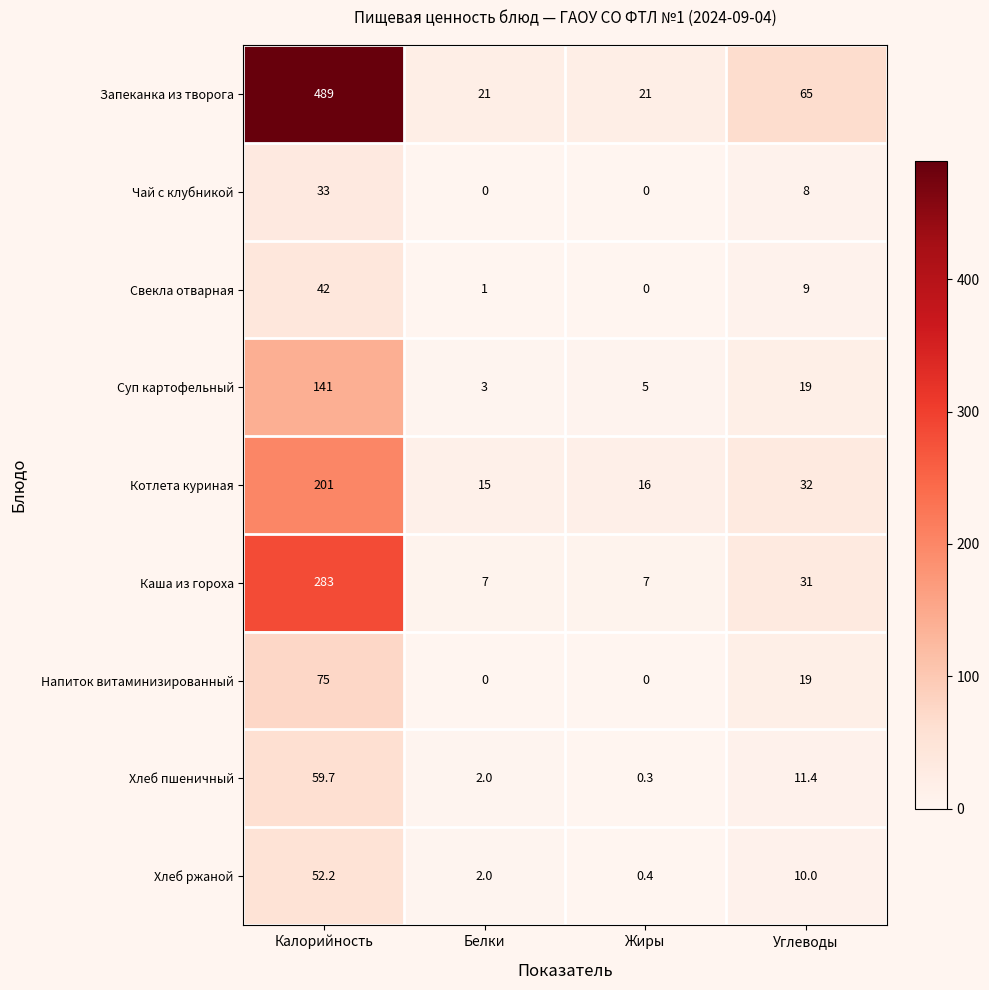

Rank the series by their maximum value, from highest to lowest.

Запеканка из творога, Каша из гороха, Котлета куриная, Суп картофельный, Напиток витаминизированный, Хлеб пшеничный, Хлеб ржаной, Свекла отварная, Чай с клубникой